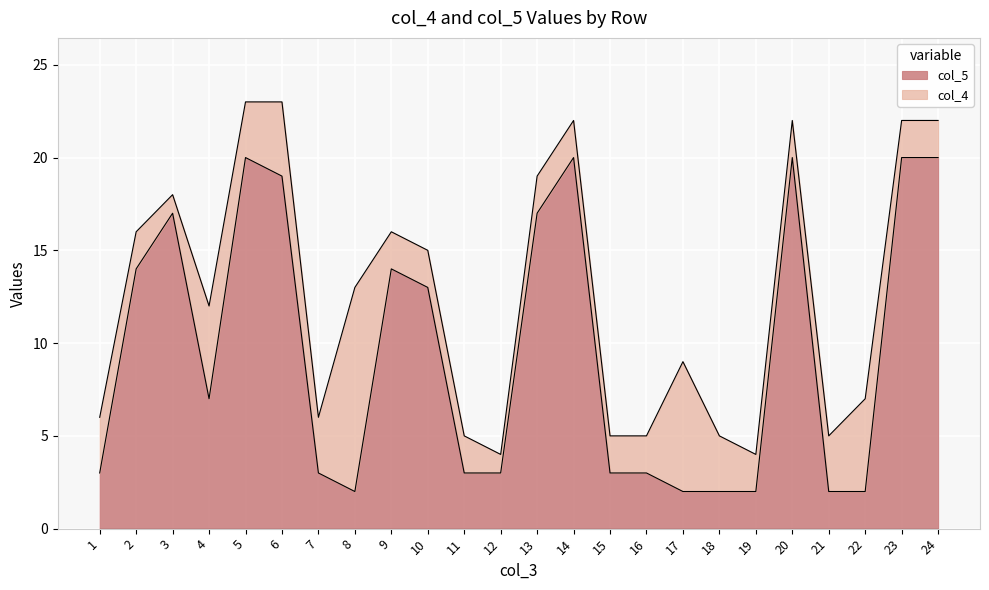

True or false: col_5 has a value of 17 at 13.

True